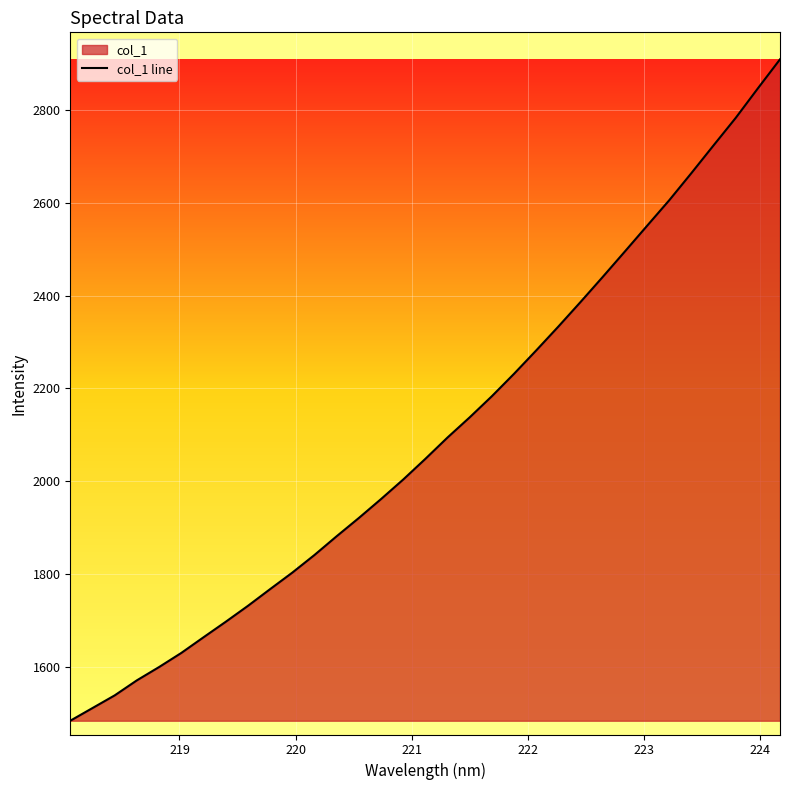

What is the value of the 20th point from the left?

2183.3